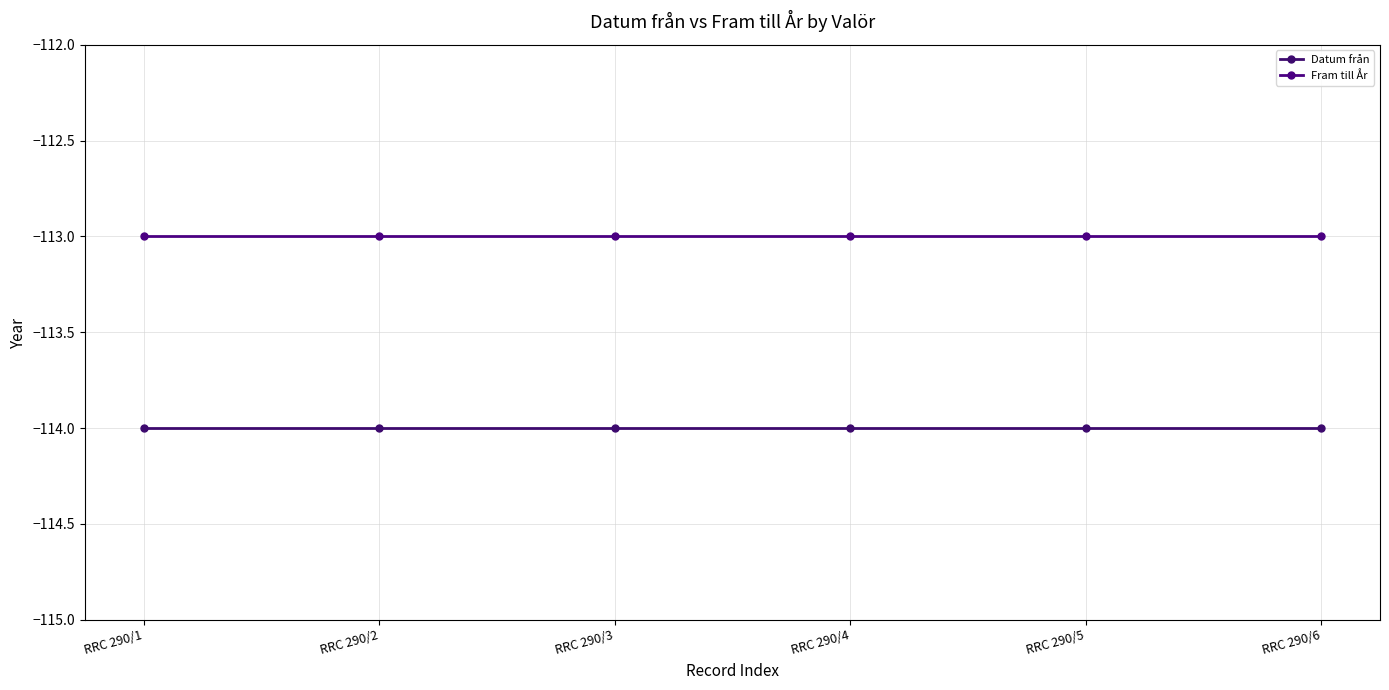

What is the minimum value for Datum från?

-114